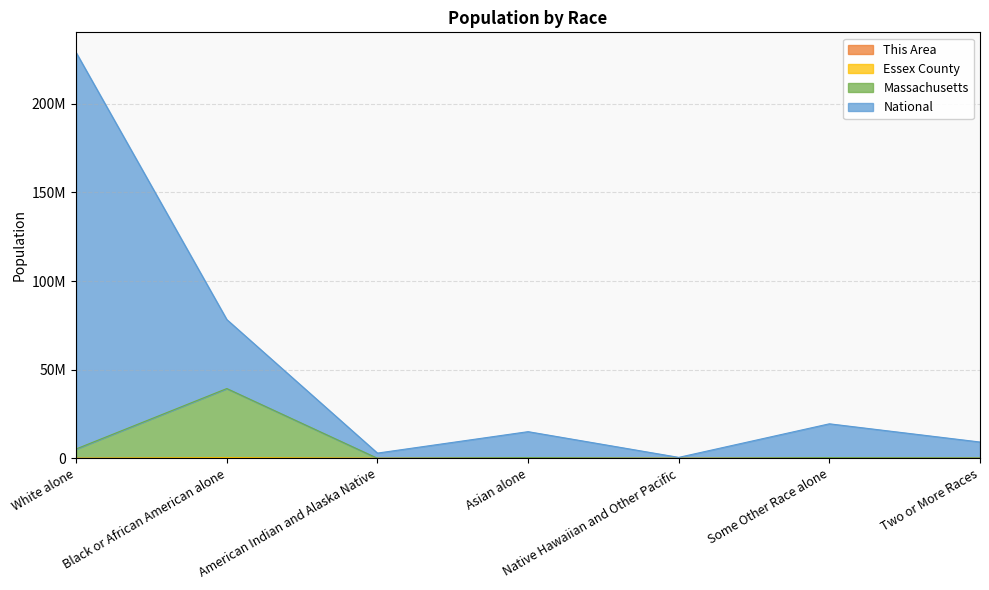

Between American Indian and Alaska Native and White alone, which is larger?

American Indian and Alaska Native